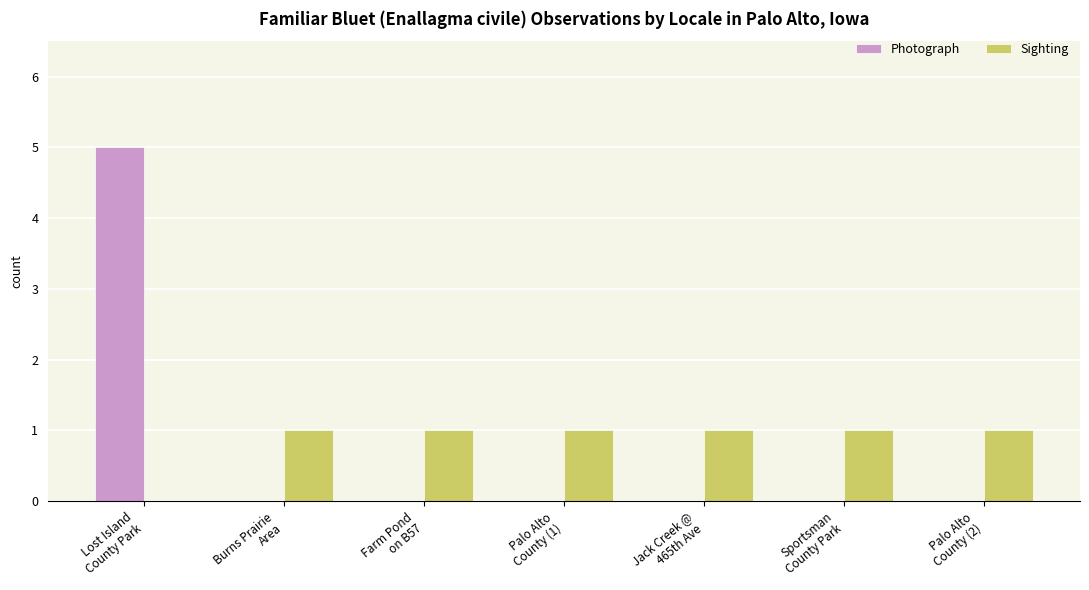

What is the sum of all Photograph values?

5